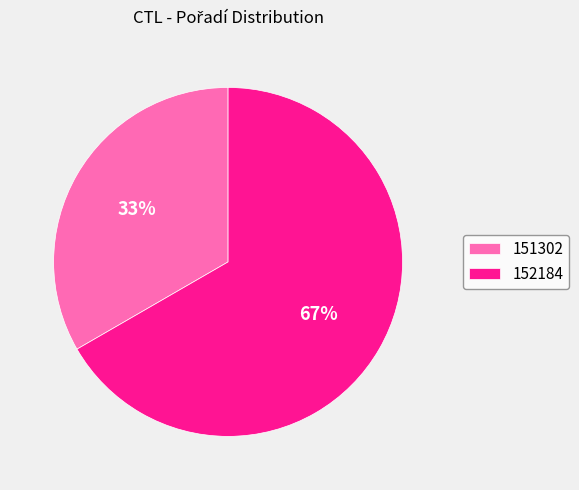

To the nearest percent, what is the average slice percentage?

50%